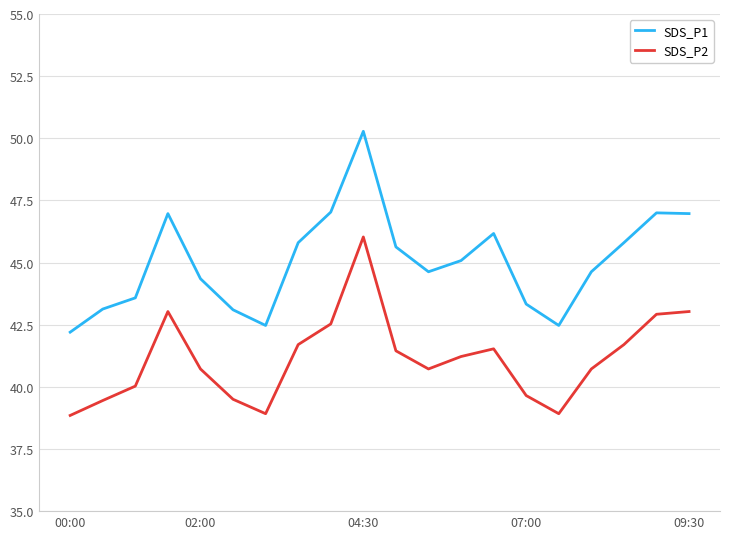

What is the difference between the maximum and minimum values in the SDS_P1 series?

8.1